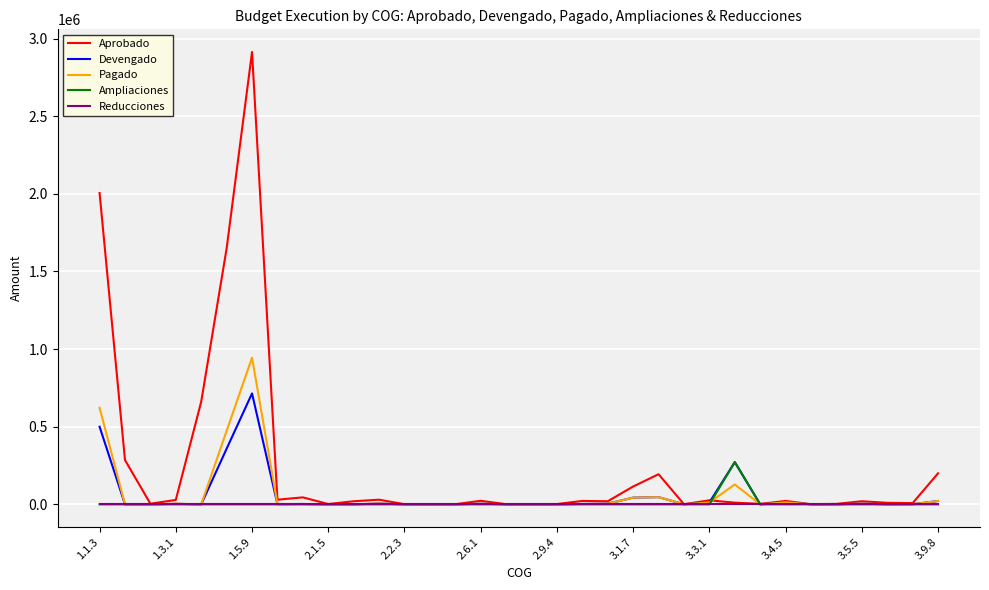

Which series has the largest total across all categories?

Aprobado